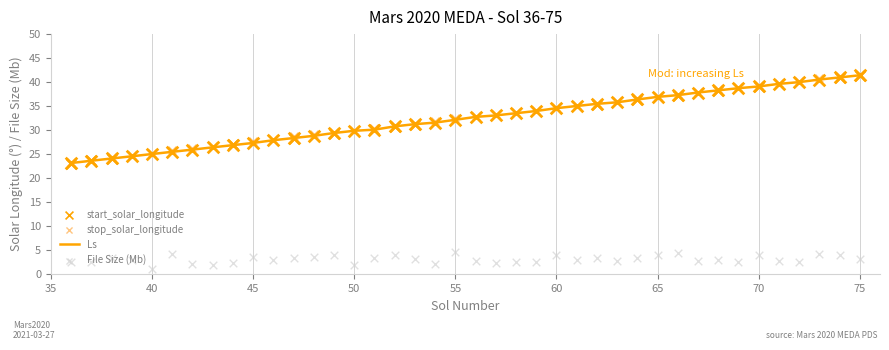

Which series has the widest spread of Y values?

start_solar_longitude